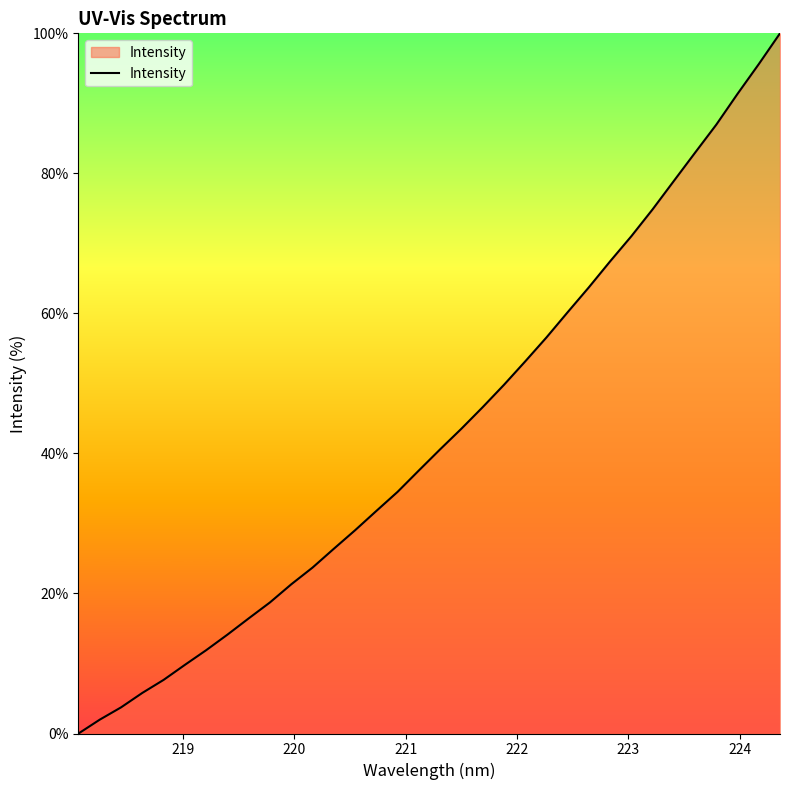

Does the chart display data point markers on the line(s)?

No